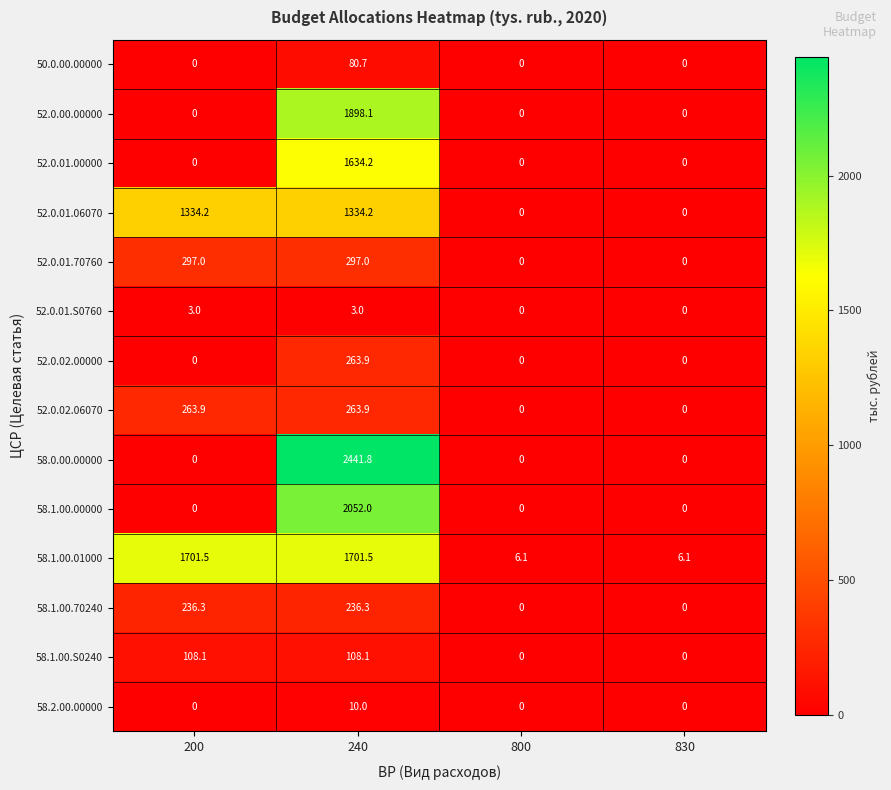

Which series has the largest total across all categories?

58.1.00.01000